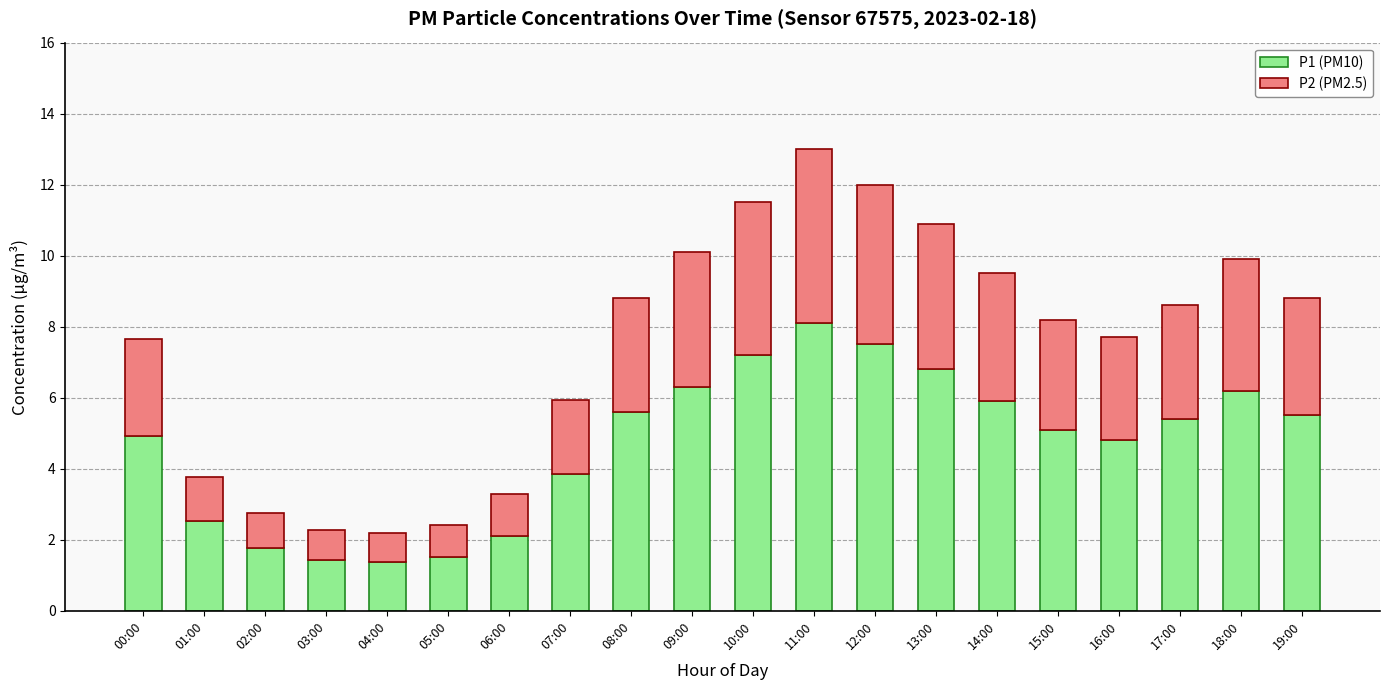

What is the sum of the P1 (PM10) values at 04:00 and 13:00?

8.2